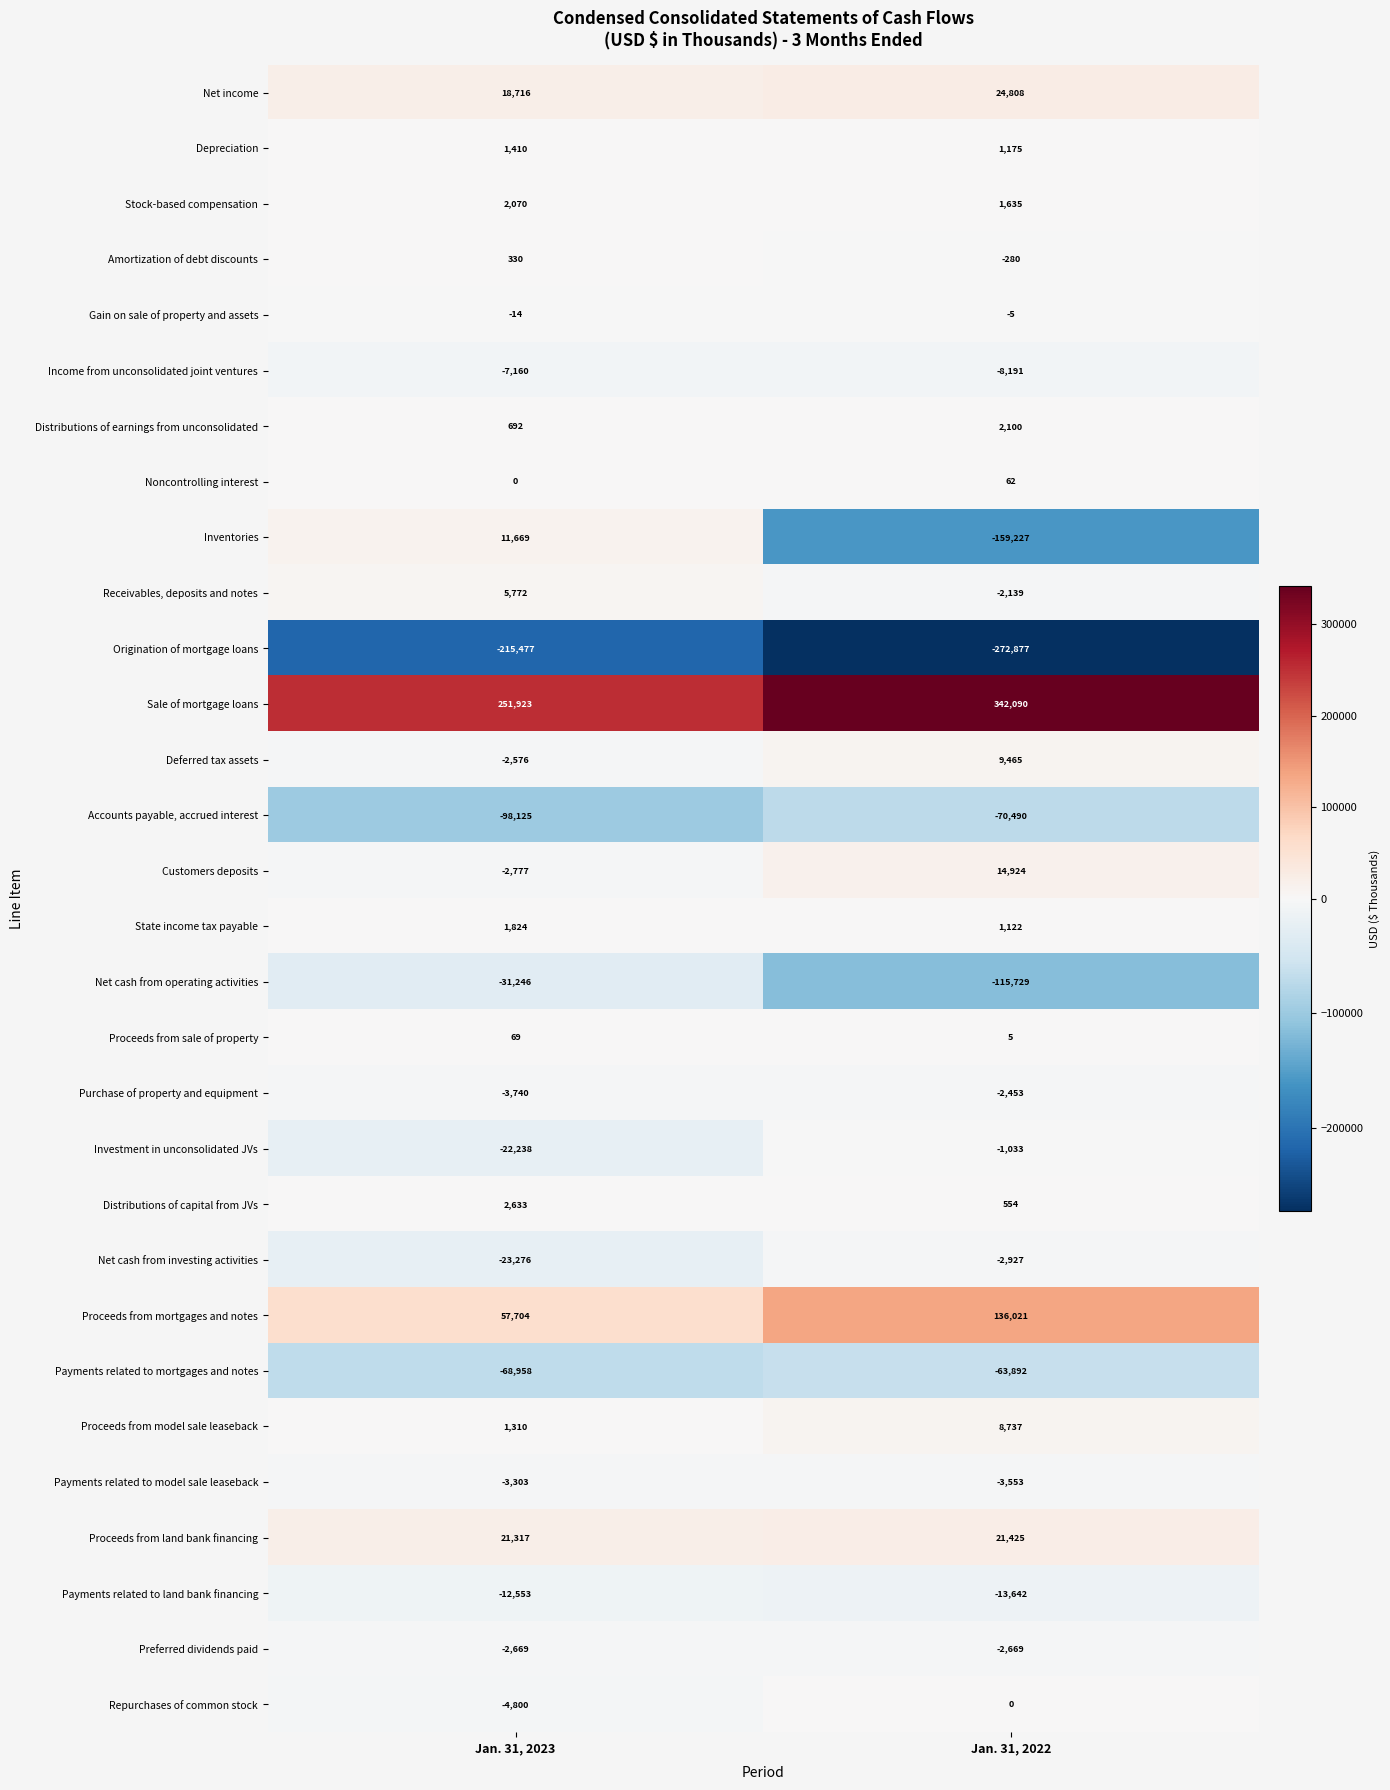

Which series has the widest spread of values?

Inventories